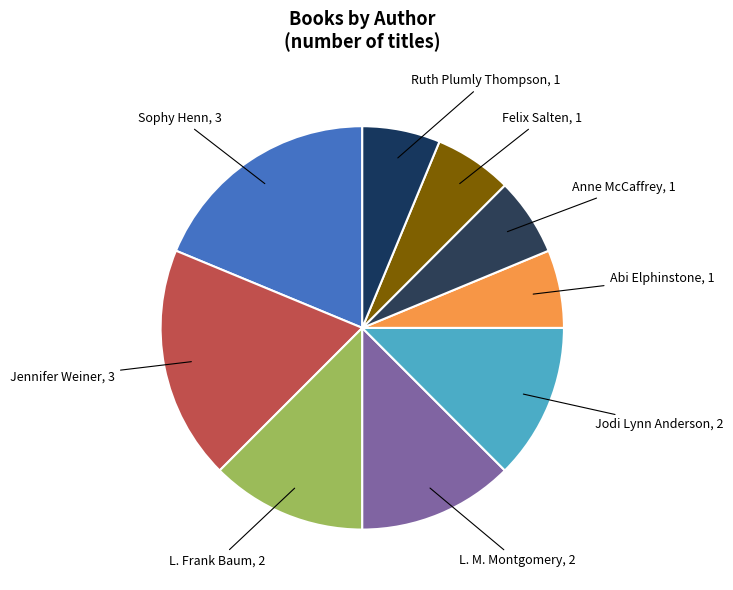

Is the sum of L. Frank Baum and Jennifer Weiner greater than half?

No